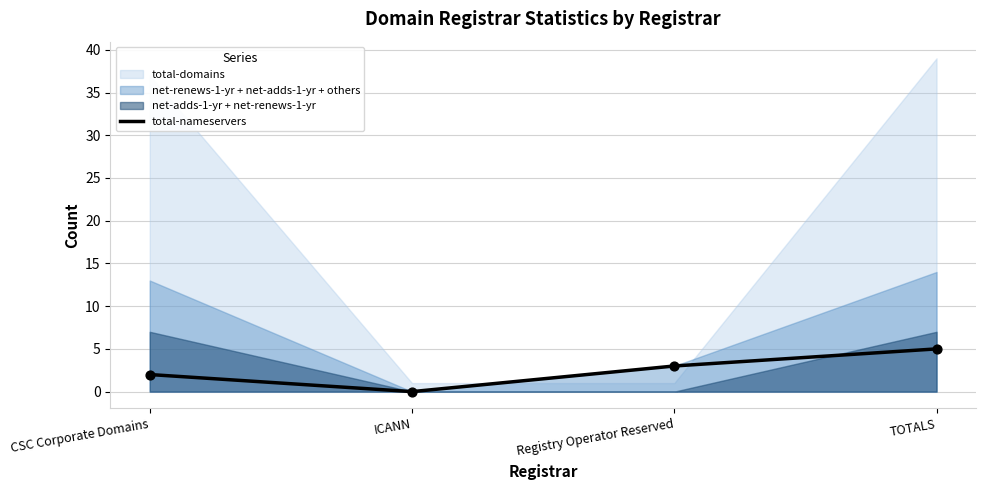

Approximately how many times larger is the value at TOTALS compared to CSC Corporate Domains?

2.5